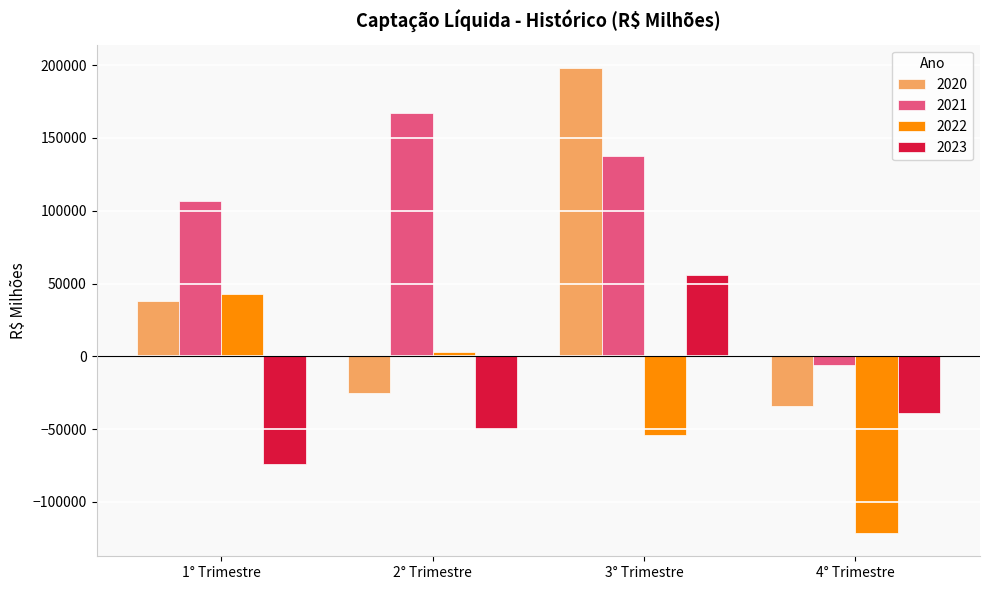

Is it true that 2020 equals -14182.7 at 2° Trimestre?

False